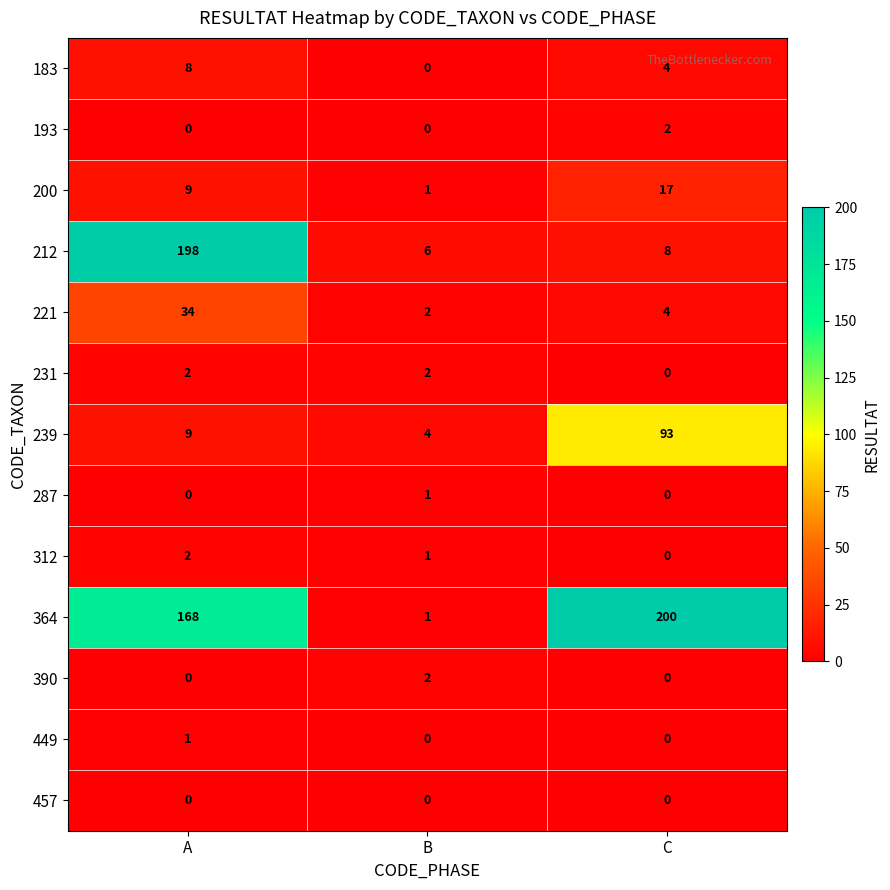

At which category is the sum across all series the highest?

A